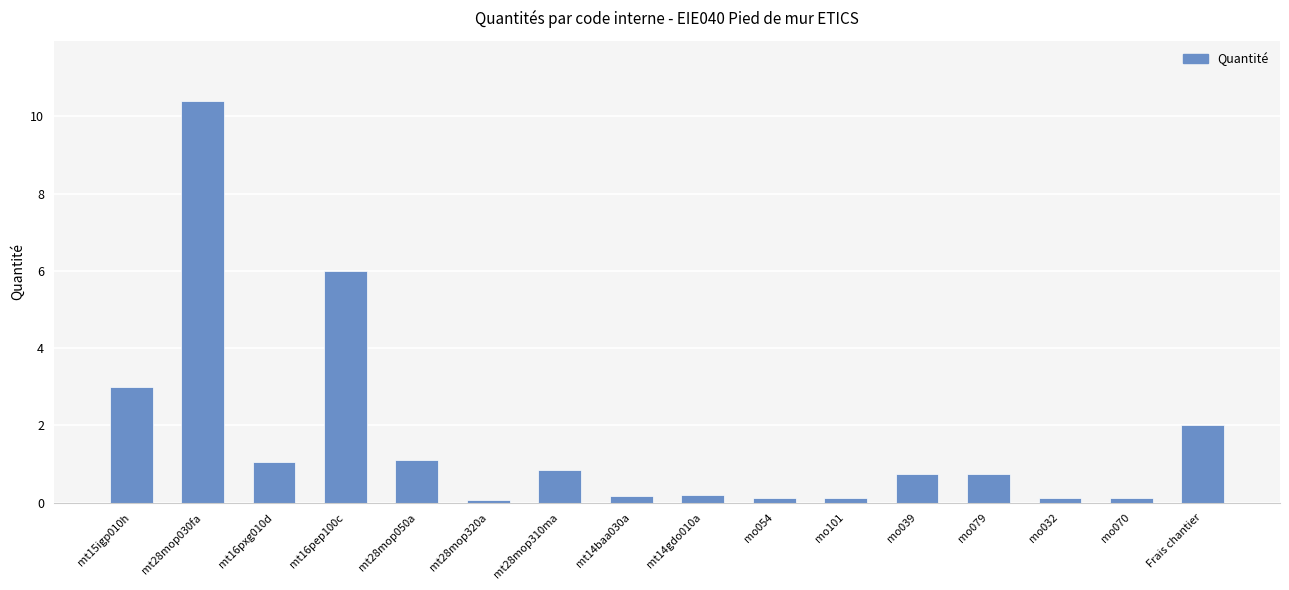

What is the sum of all values?

26.8